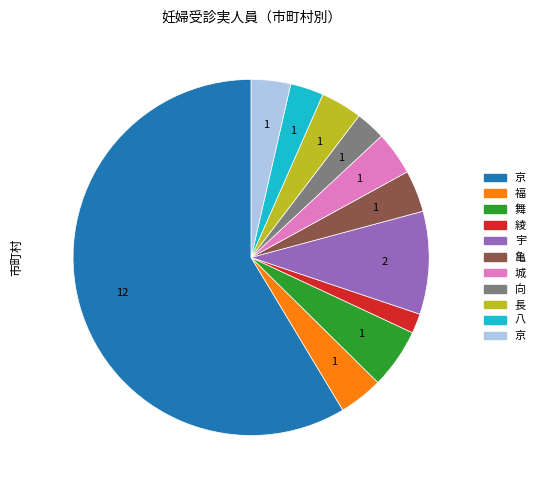

Is there a majority slice in this chart?

Yes